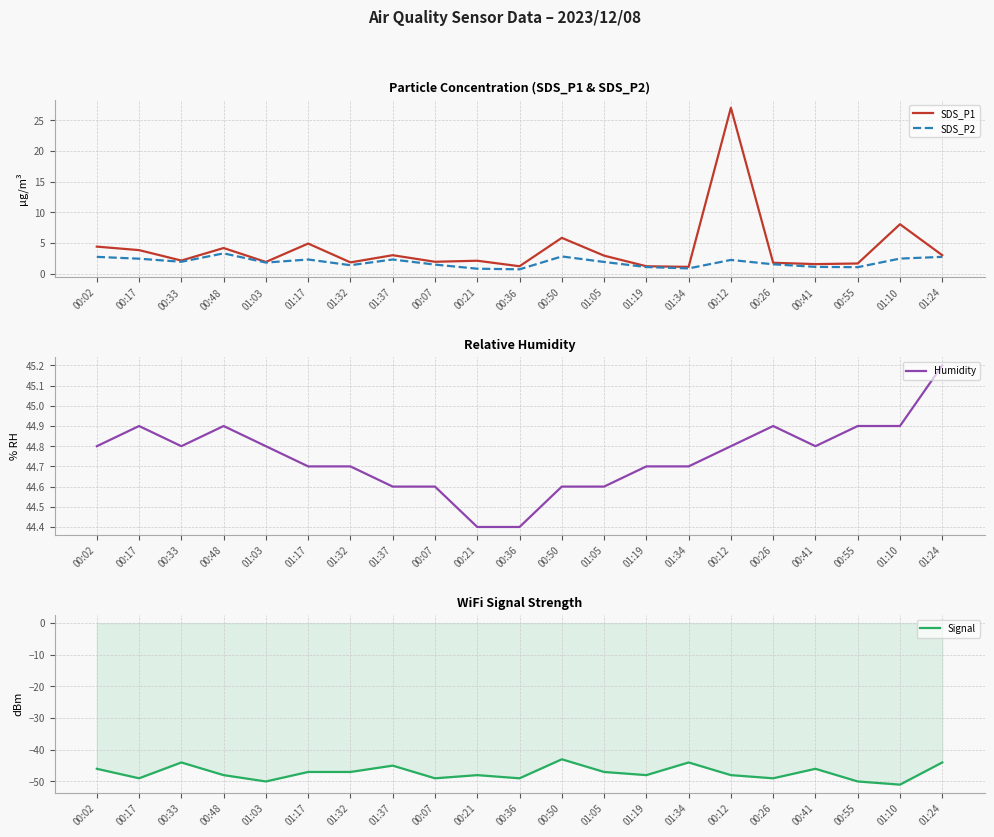

At how many categories does at least one series exceed 1?

21